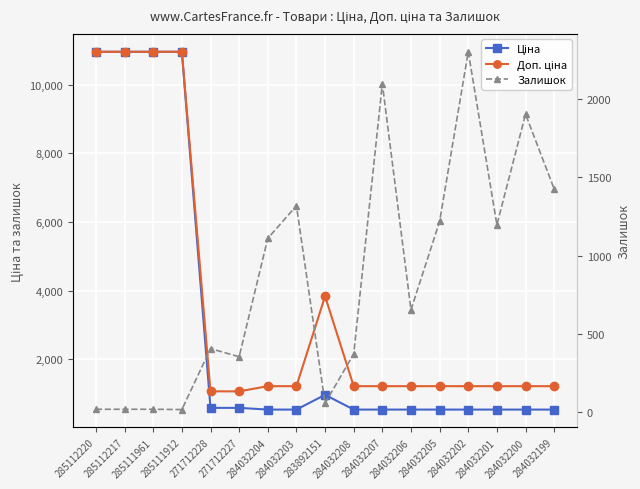

At which category does Ціна reach its first local peak?

283892151